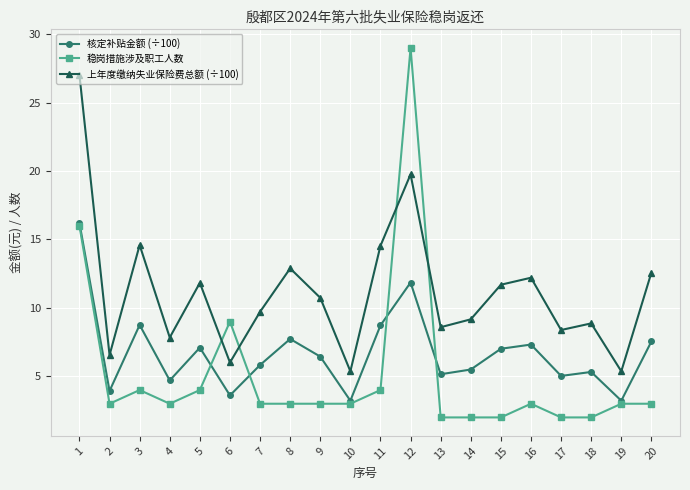

At which category does 稳岗措施涉及职工人数 reach its first local peak?

3